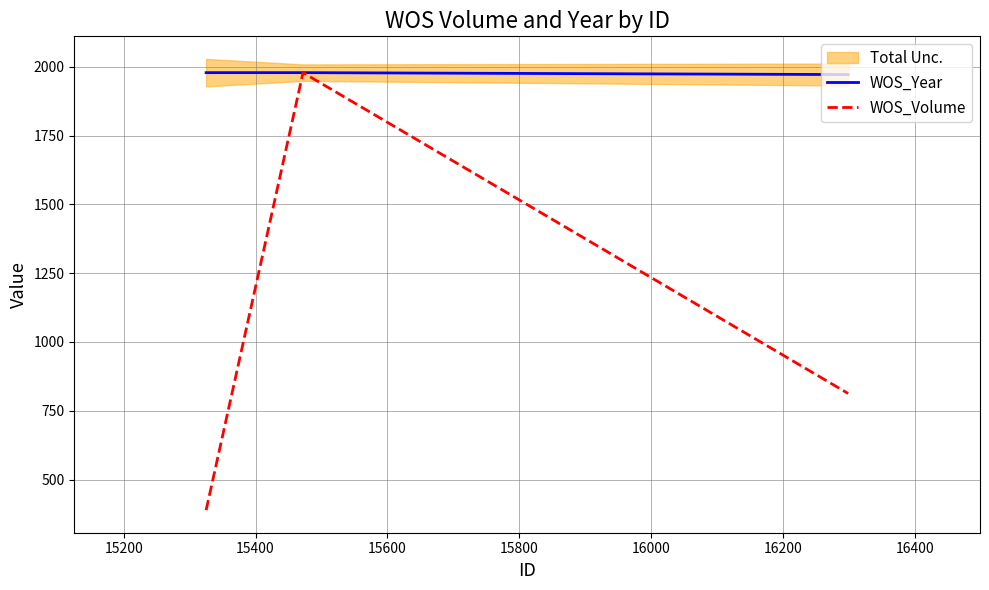

Which series has the widest spread of values?

WOS_Volume